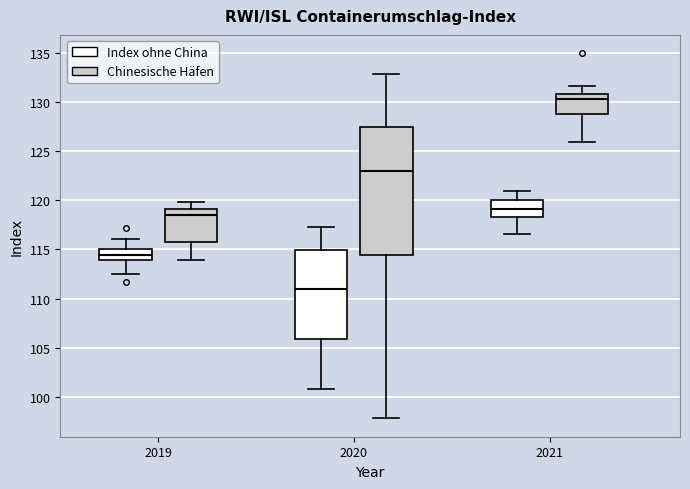

Reading left to right, transcribe this box plot: for each box, give where its median line is, the range the box spans, and where its two whiskers end, as read against the y-axis. The values are not printed on the chart, so give them approximately, as read against the axis.

2019 (Index ohne China): median 114.5, box 114.0 to 115.0, whiskers 112.5 to 116.0
2019 (Chinesische Häfen): median 118.5, box 115.5 to 119.0, whiskers 114.0 to 120.0
2020 (Index ohne China): median 111.0, box 106.0 to 115.0, whiskers 101.0 to 117.0
2020 (Chinesische Häfen): median 123.0, box 114.5 to 127.5, whiskers 98.0 to 133.0
2021 (Index ohne China): median 119.0, box 118.5 to 120.0, whiskers 116.5 to 121.0
2021 (Chinesische Häfen): median 130.5, box 129.0 to 131.0, whiskers 126.0 to 131.5